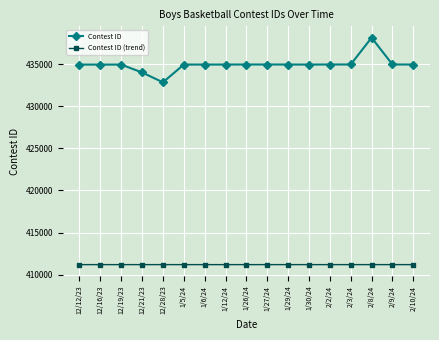

What is the maximum value for Contest ID?

438127.0